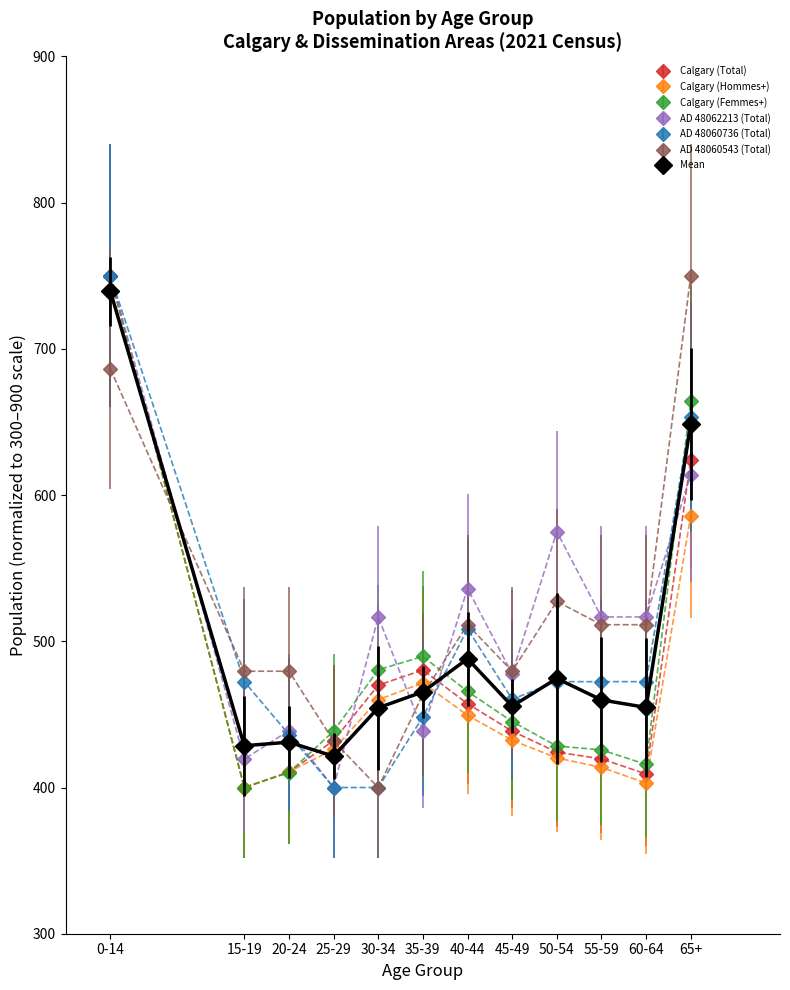

What is the spread (max minus min) of values at 40-44?

86.7